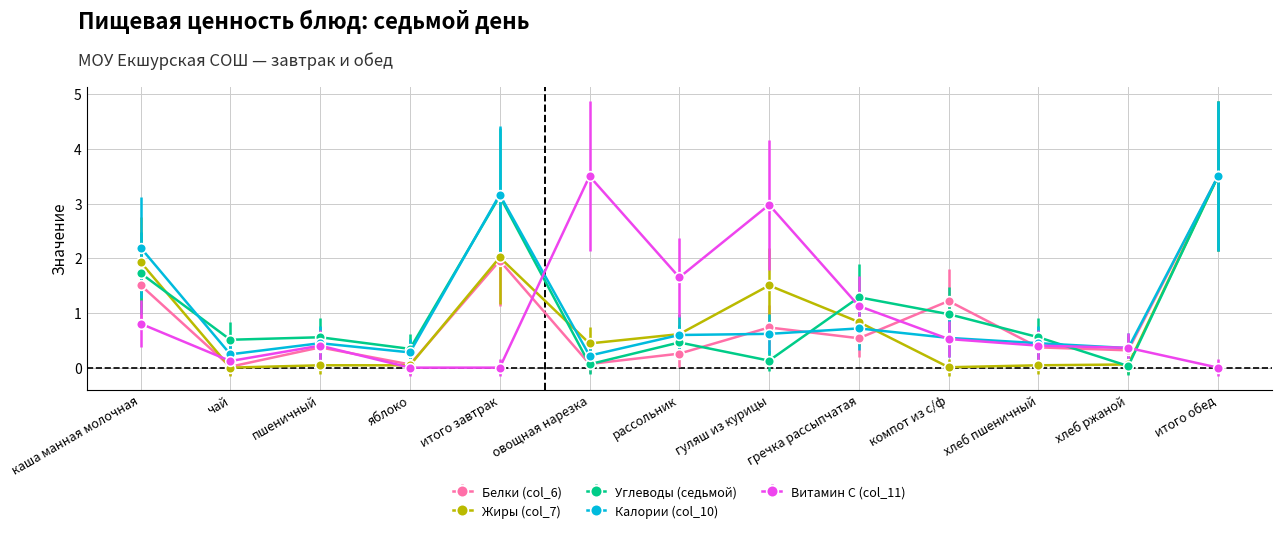

True or false: Углеводы (седьмой) has a value of 0.8 at пшеничный.

False